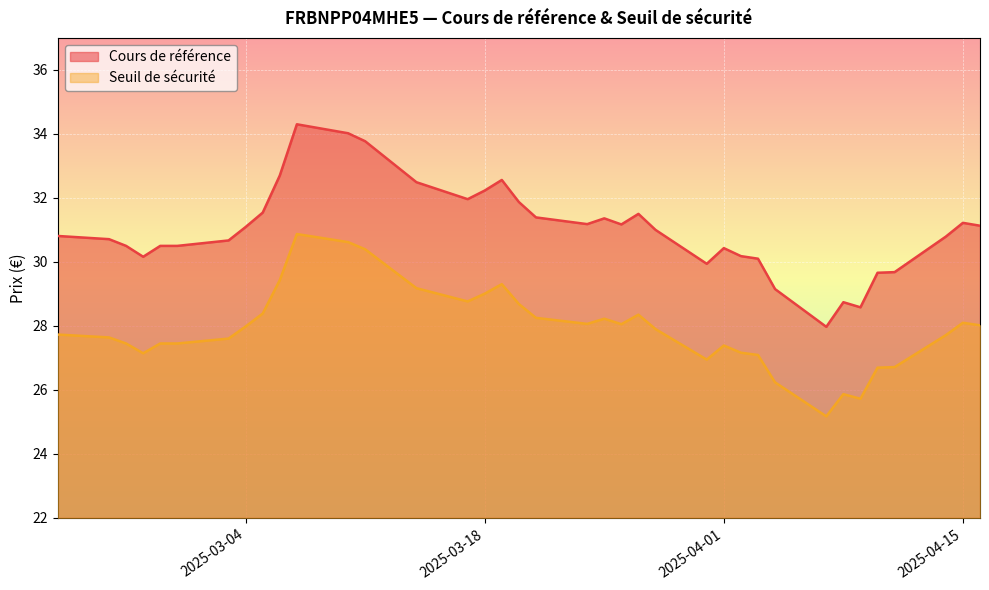

True or false: Cours de référence has more than 2 interior local peaks.

True